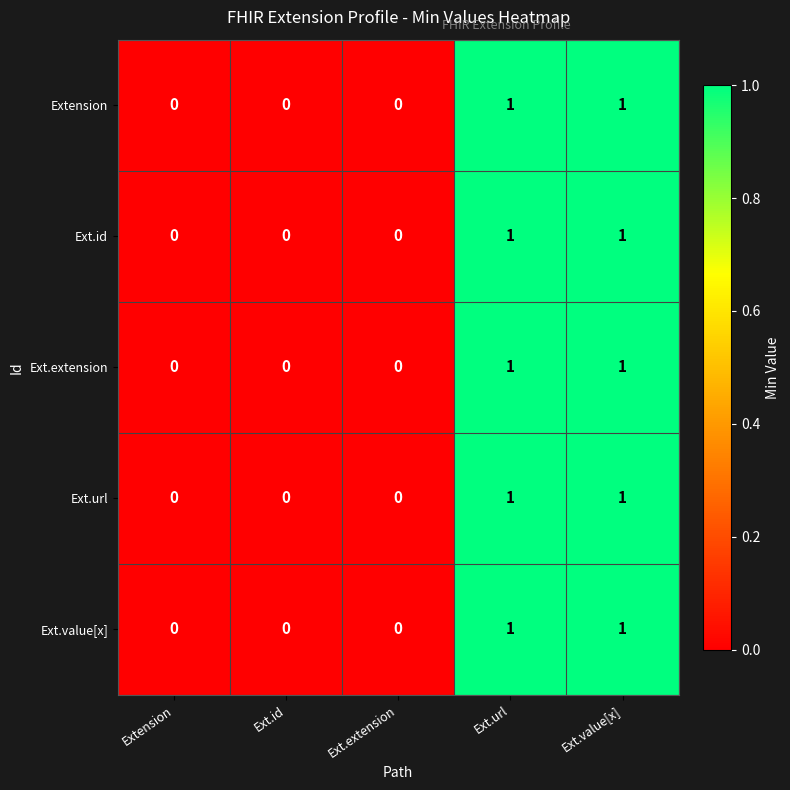

Count the Ext.url values in the range 0 to 1.

5